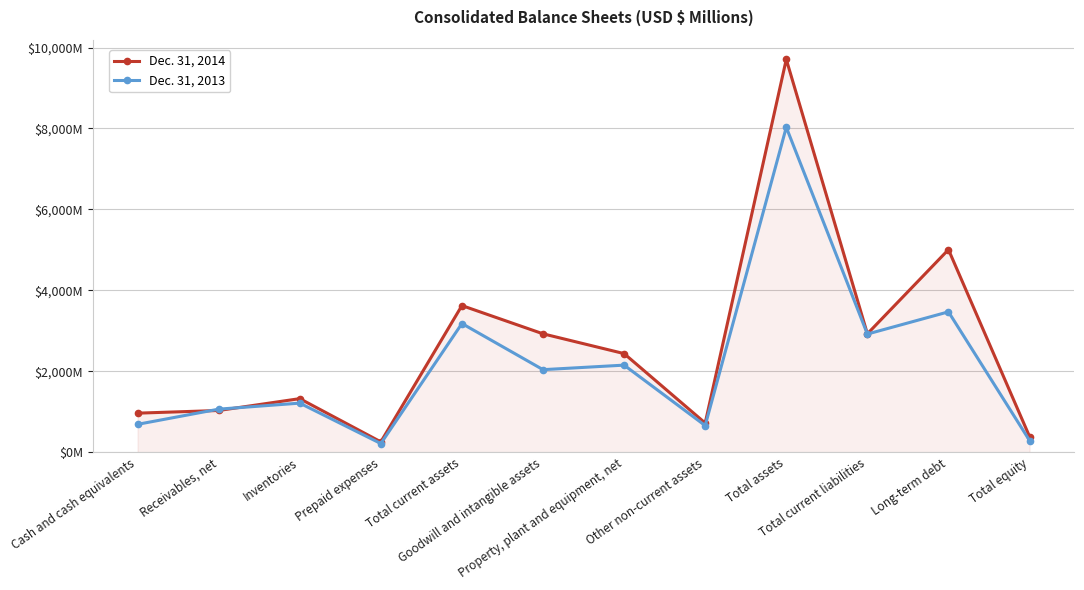

What is the value of the Dec. 31, 2014 point at the 11th from the left?

5007